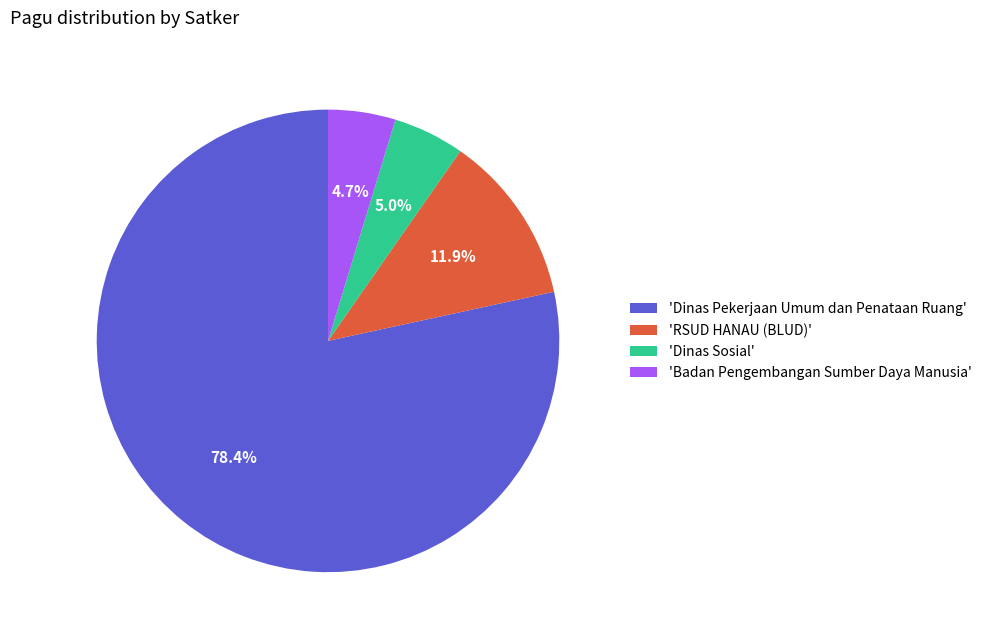

Which has a higher value, 'Badan Pengembangan Sumber Daya Manusia' or 'RSUD HANAU (BLUD)'?

'RSUD HANAU (BLUD)'